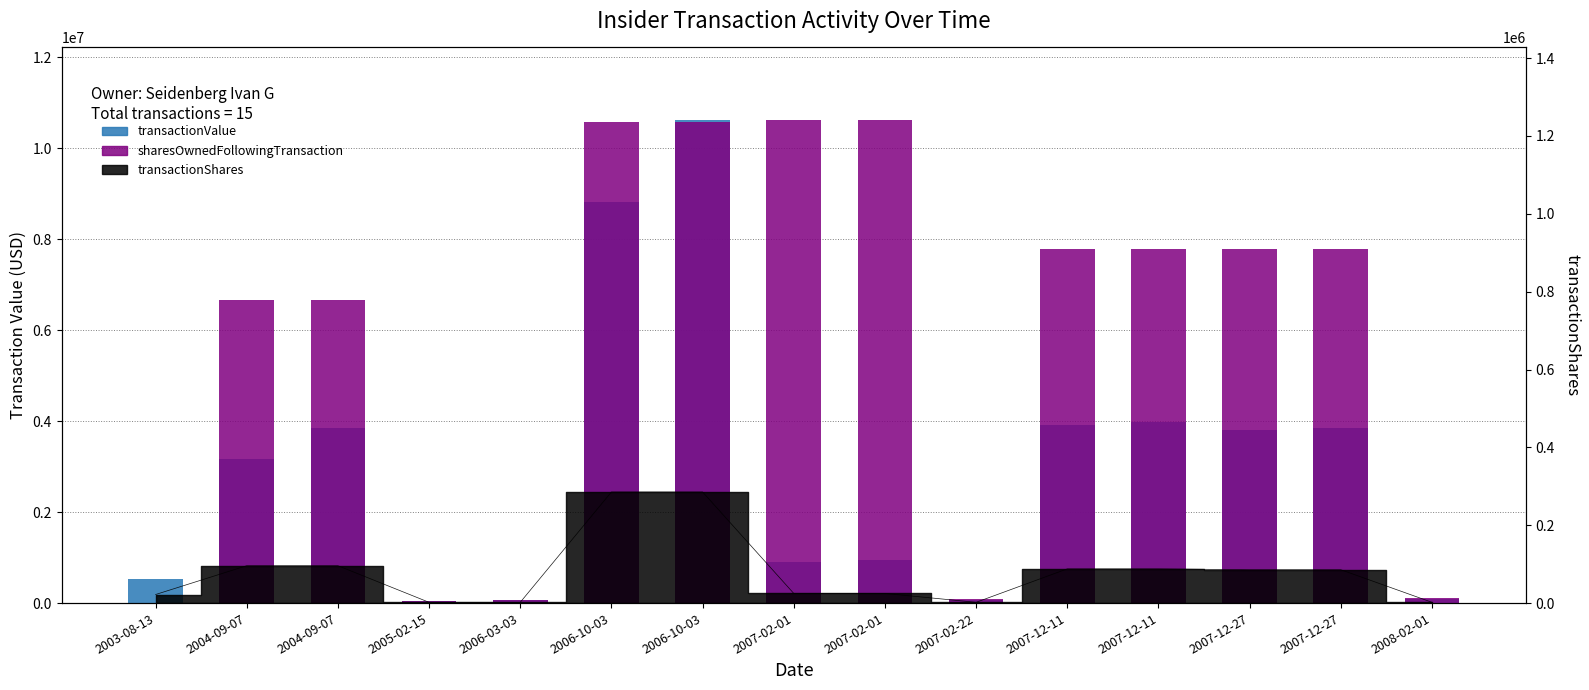

What is the highest value of the sharesOwnedFollowingTransaction (scaled) series?

10624647.0